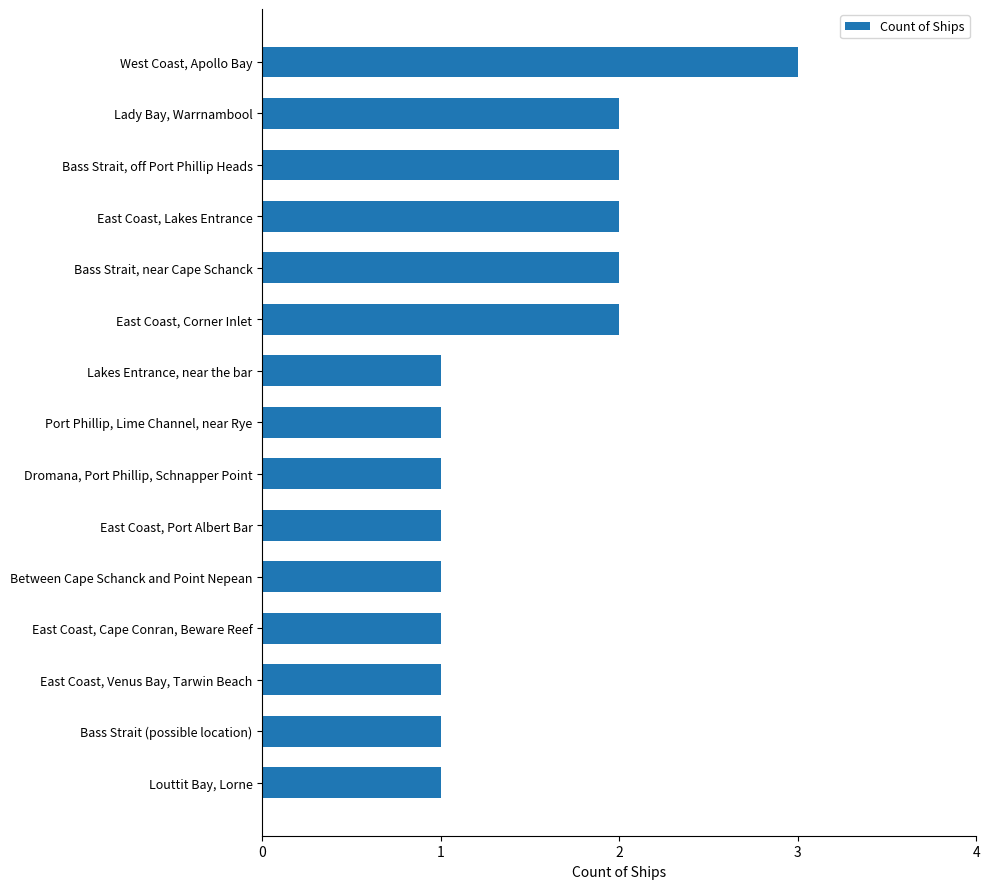

True or false: the data shows 0 at East Coast, Cape Conran, Beware Reef.

False